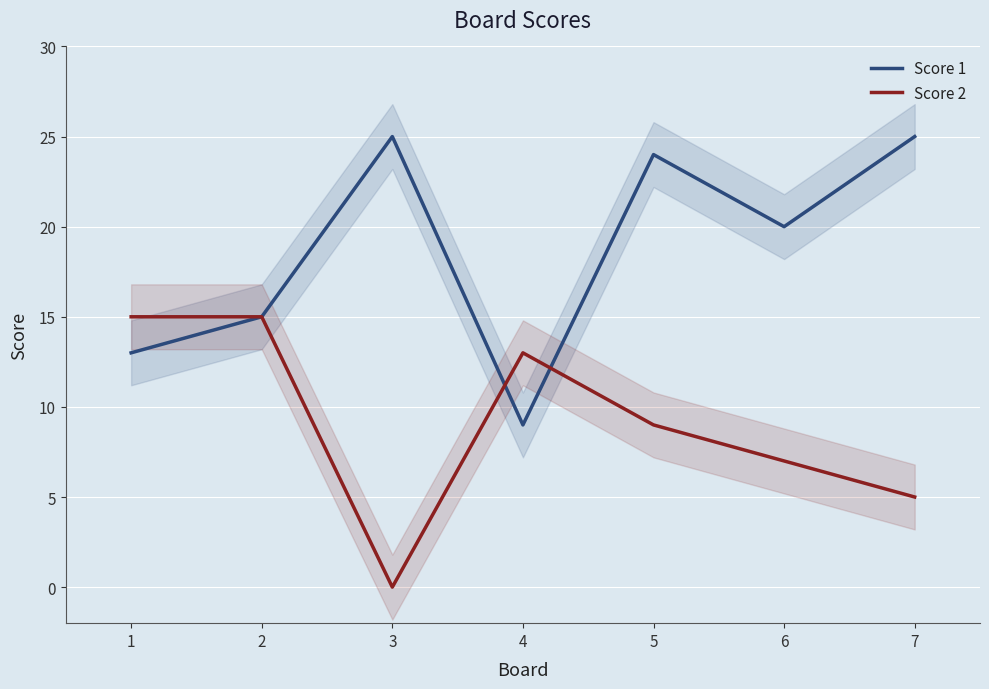

Which series changed the most between 3 and 6?

Score 2